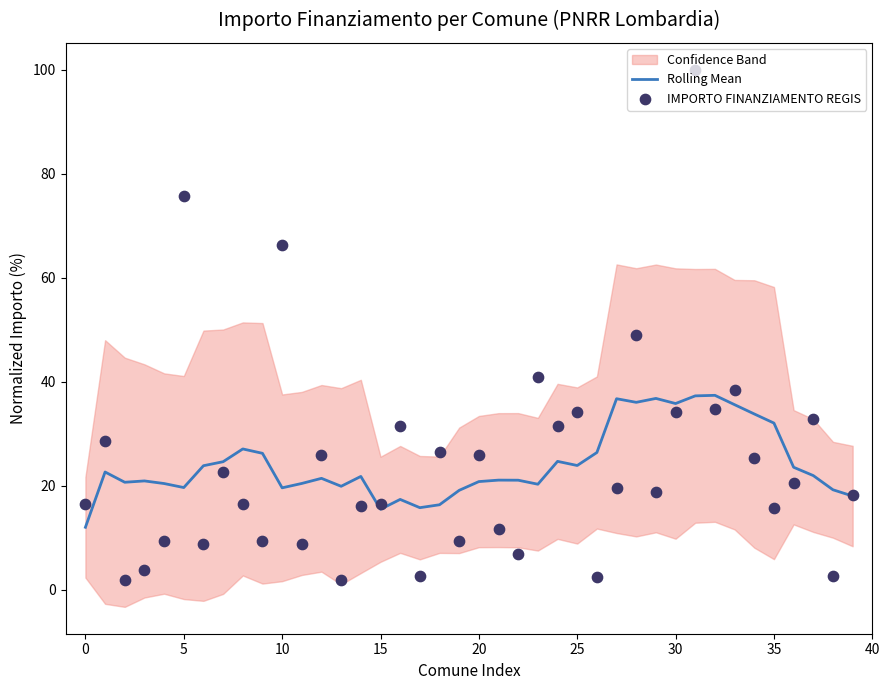

Which series has the largest total across all categories?

Rolling Mean